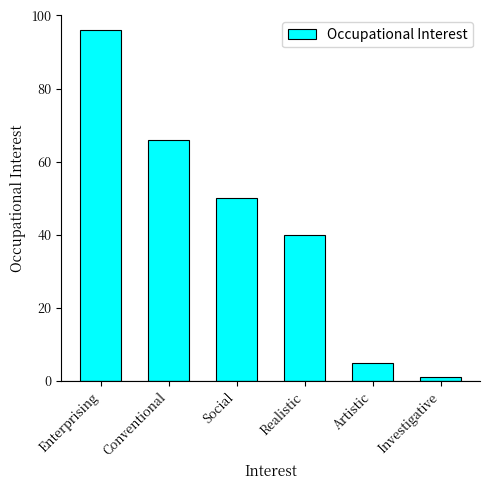

How many data points are less than 50?

3